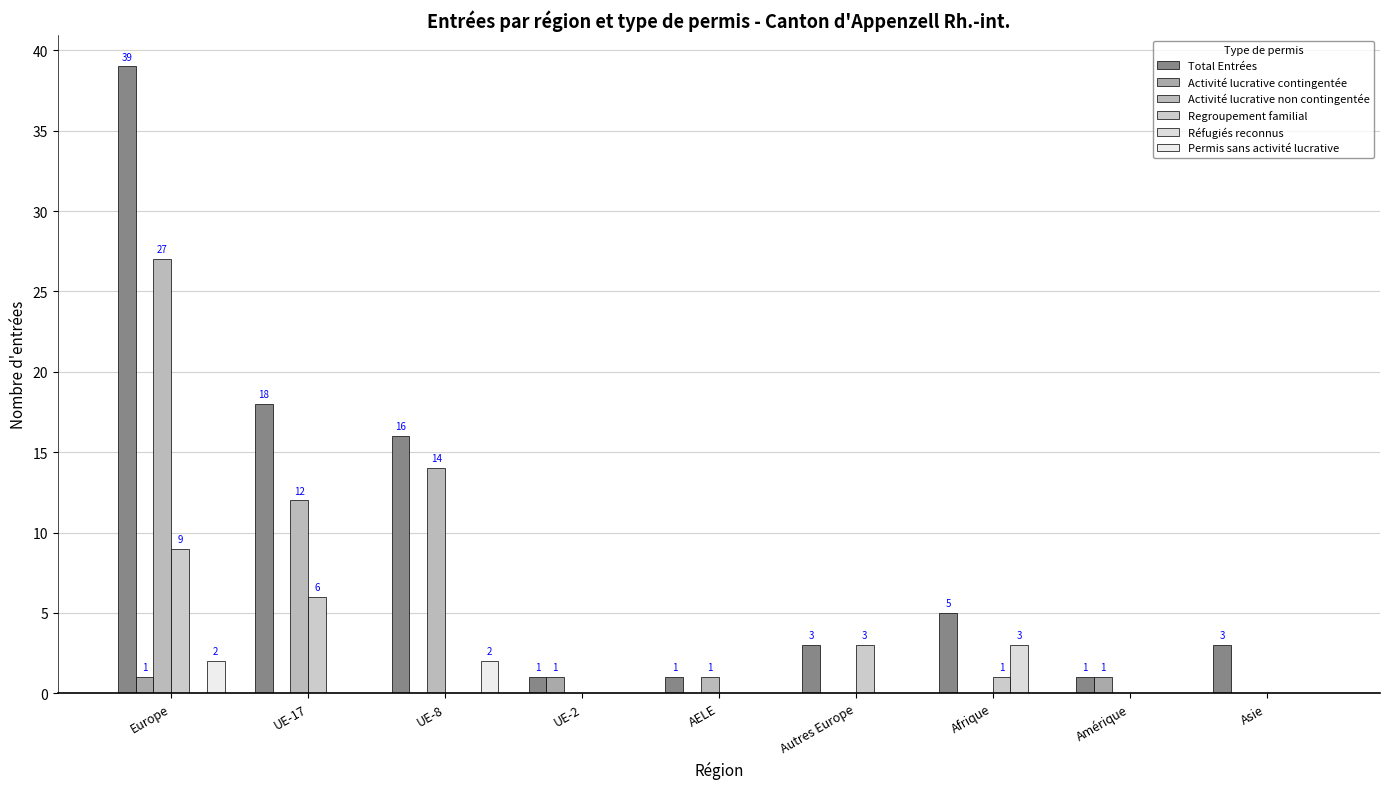

What is the sum of all Activité lucrative contingentée values?

3